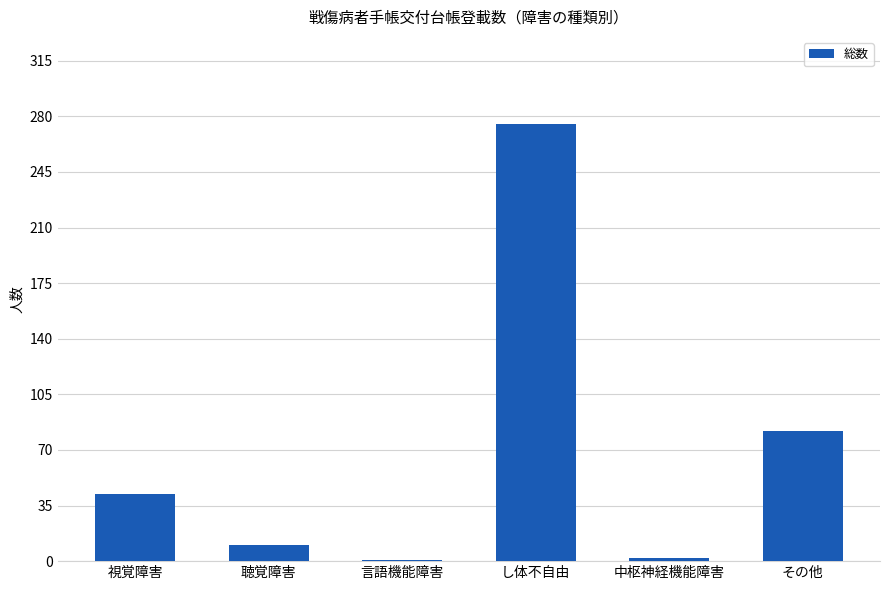

Is it true that the value at し体不自由 is 139?

False